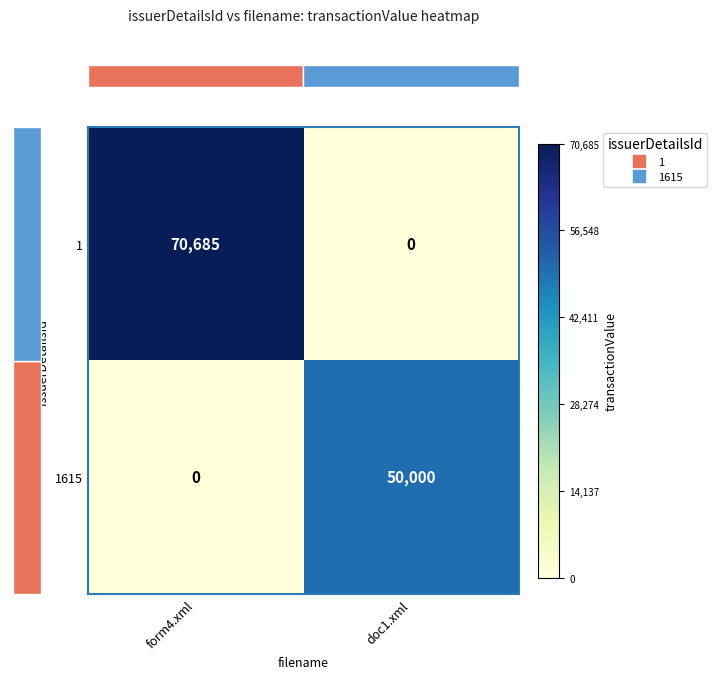

List the series in order of their overall mean, highest first.

1, 1615